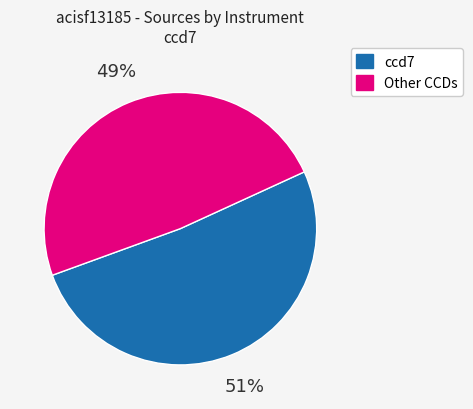

Does any single category account for the majority?

Yes